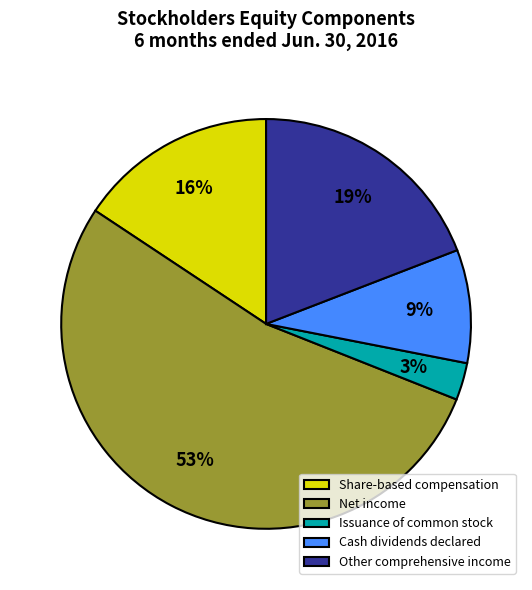

To the nearest percent, what is the combined percentage of Net income and Issuance of common stock?

56%